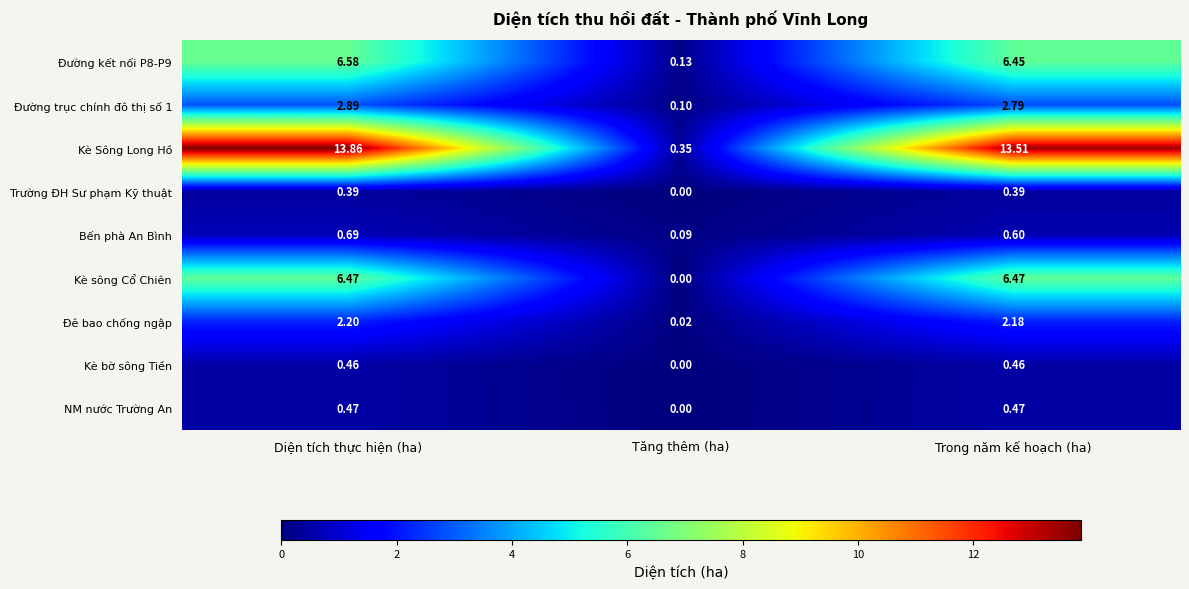

Between Diện tích thực hiện (ha) and Tăng thêm (ha), which series saw the biggest shift?

Kè Sông Long Hồ